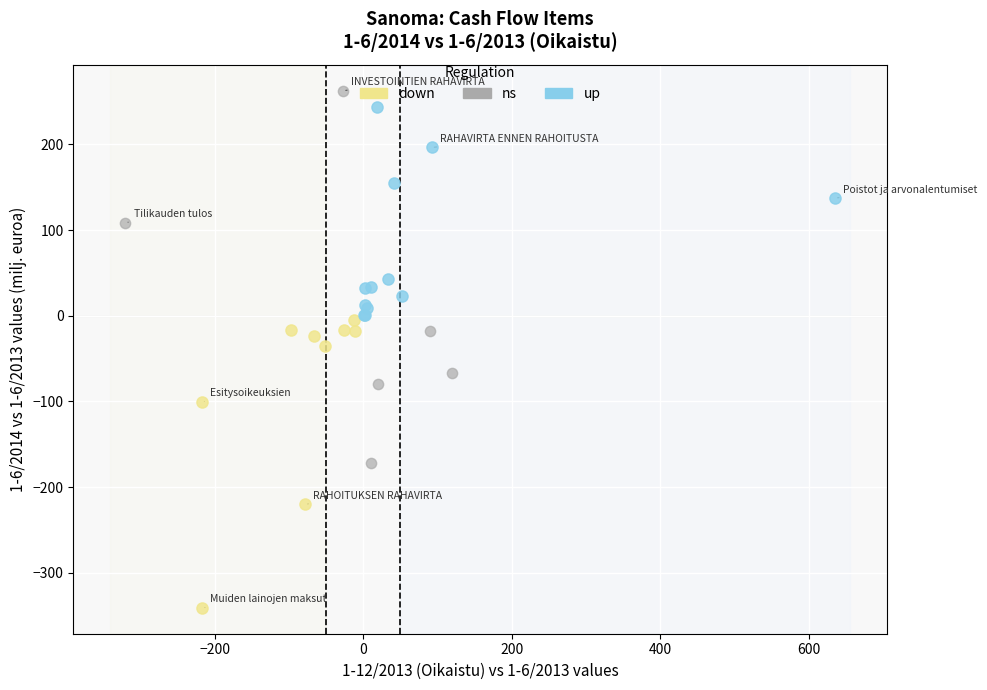

Which series has the widest spread of Y values?

ns